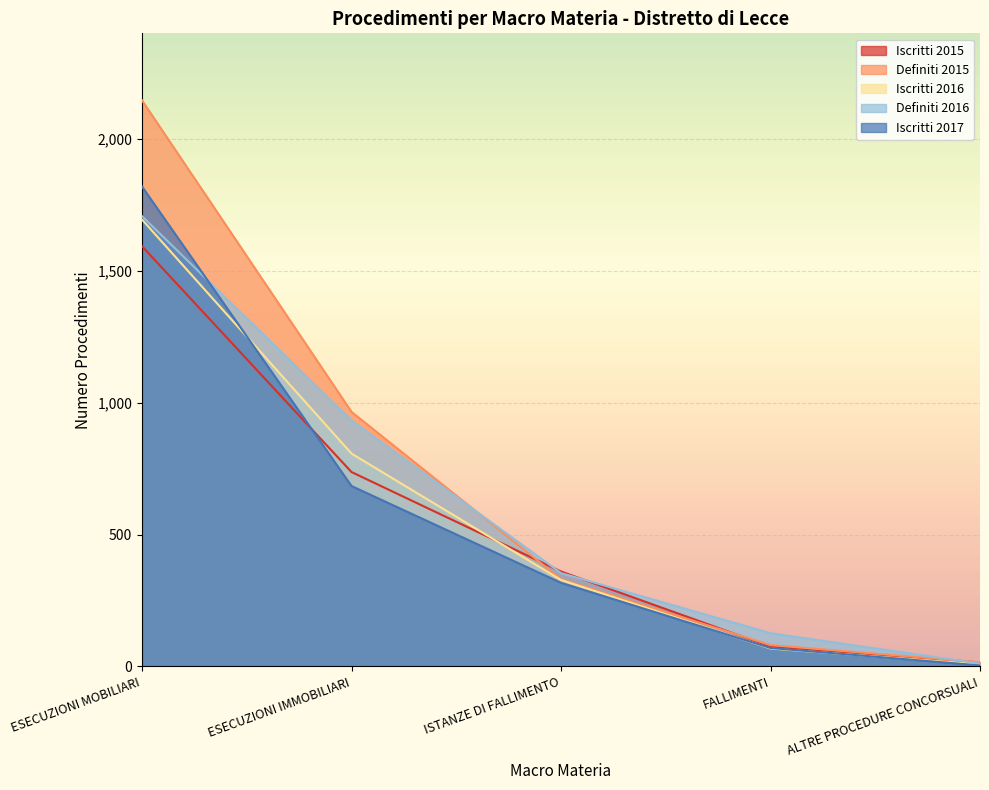

How many categories are shown in the chart?

5